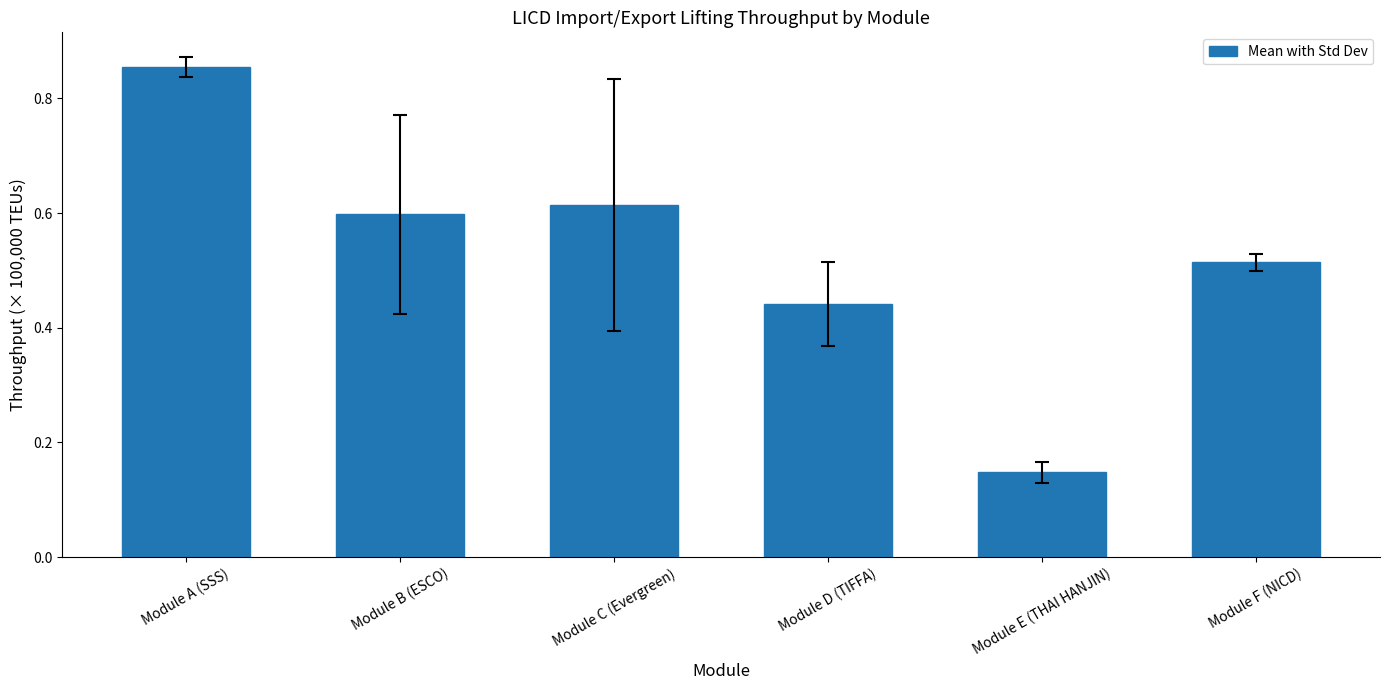

What is the label of the 4th bar from the right?

Module C (Evergreen)